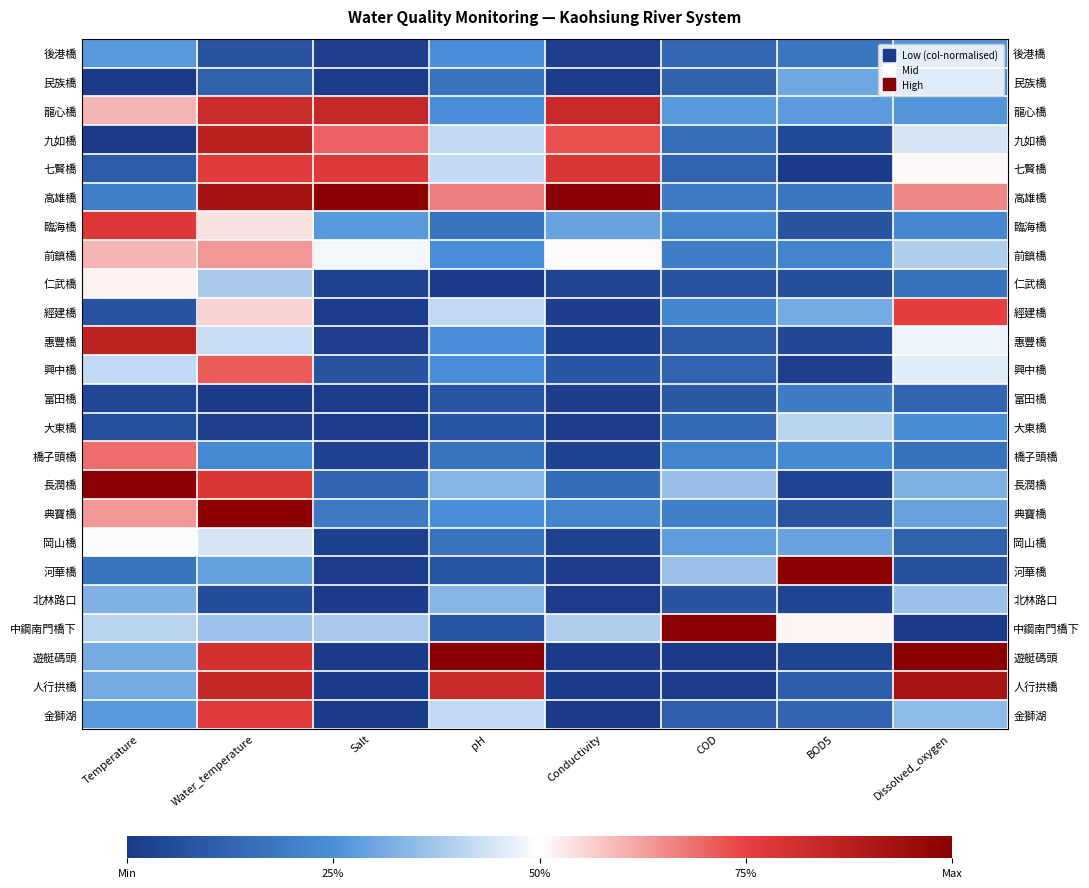

At which category is the sum across all series the highest?

Water_temperature